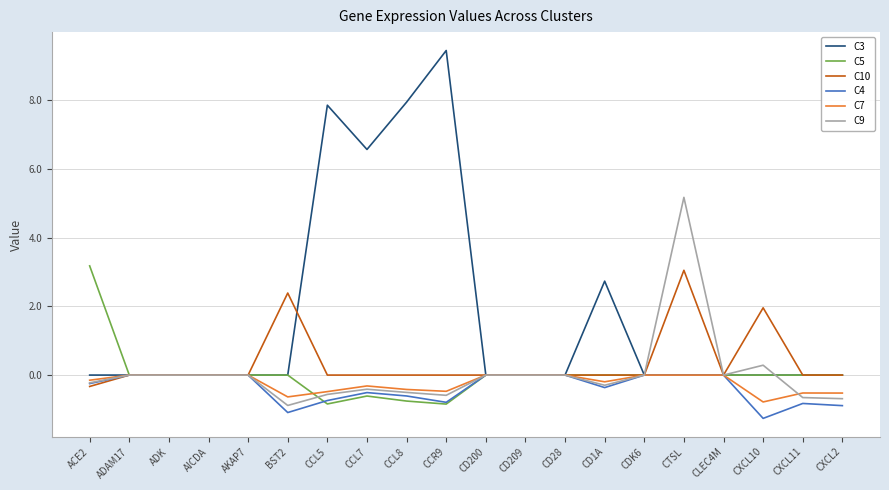

What is the greatest value displayed?

9.4